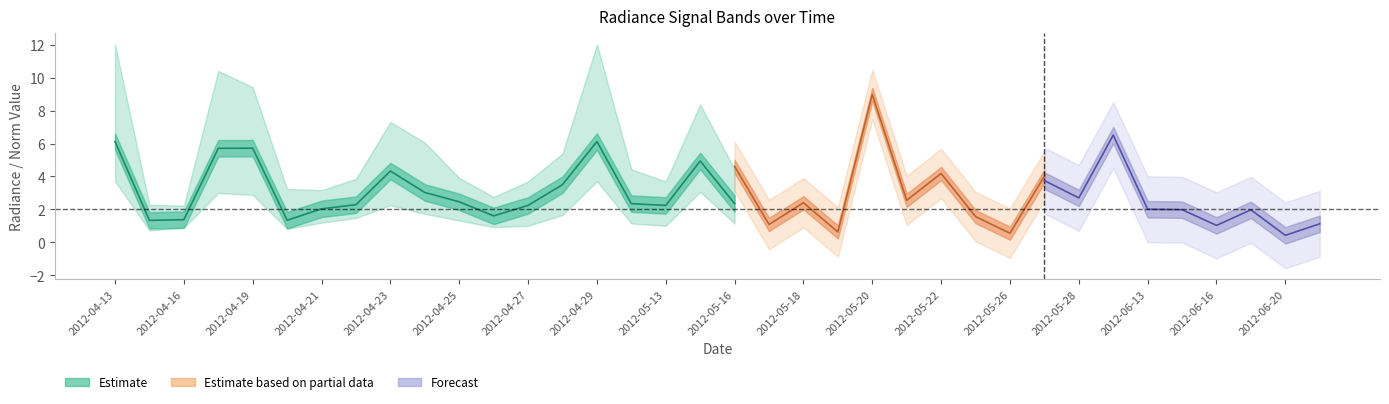

What is the difference between the rade9_aggzone_norm values at 9 and 8?

0.9